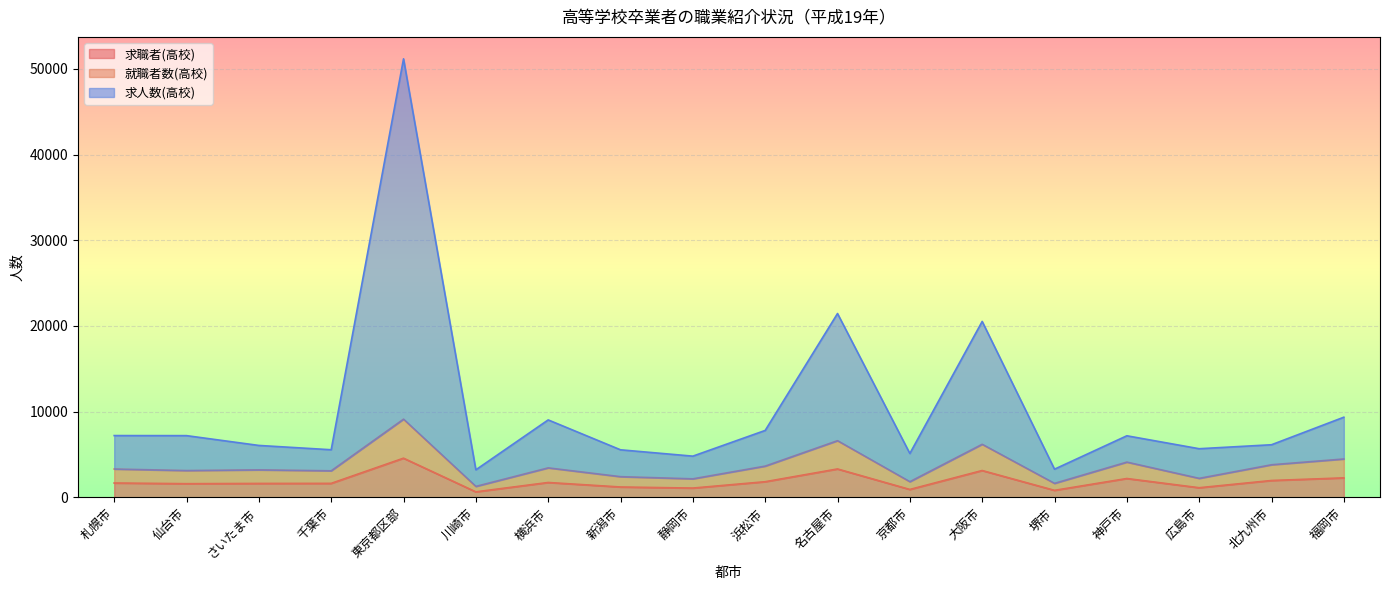

What is the label of the 3rd point from the left?

さいたま市